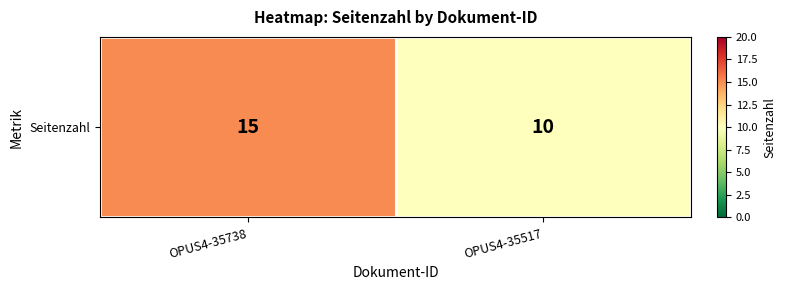

Is it true that the value at OPUS4-35738 is 23?

False